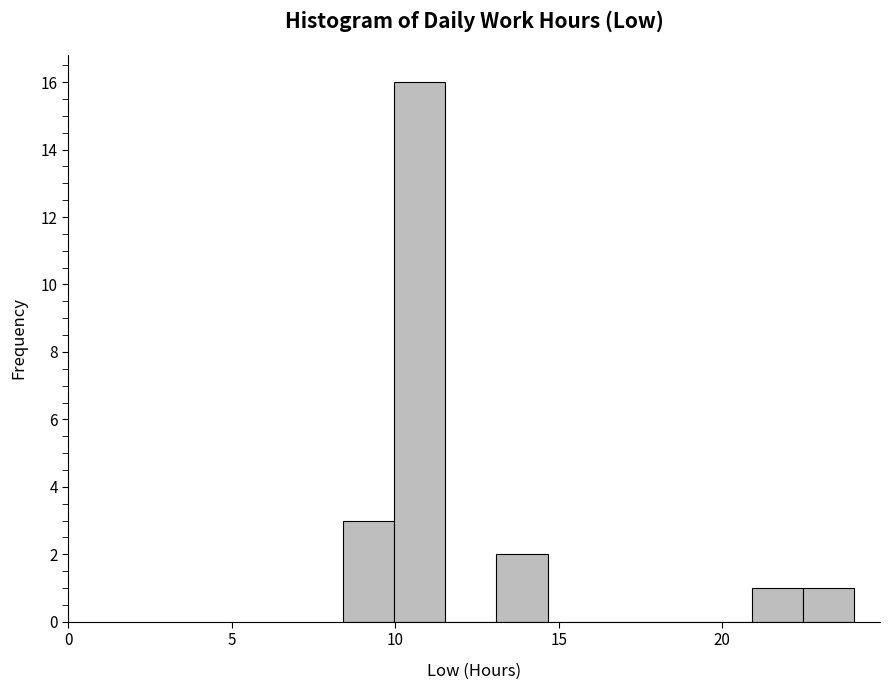

Around what value on the x-axis is the tallest bar? Give the approximate position of its centre, as read against the axis.

10.5